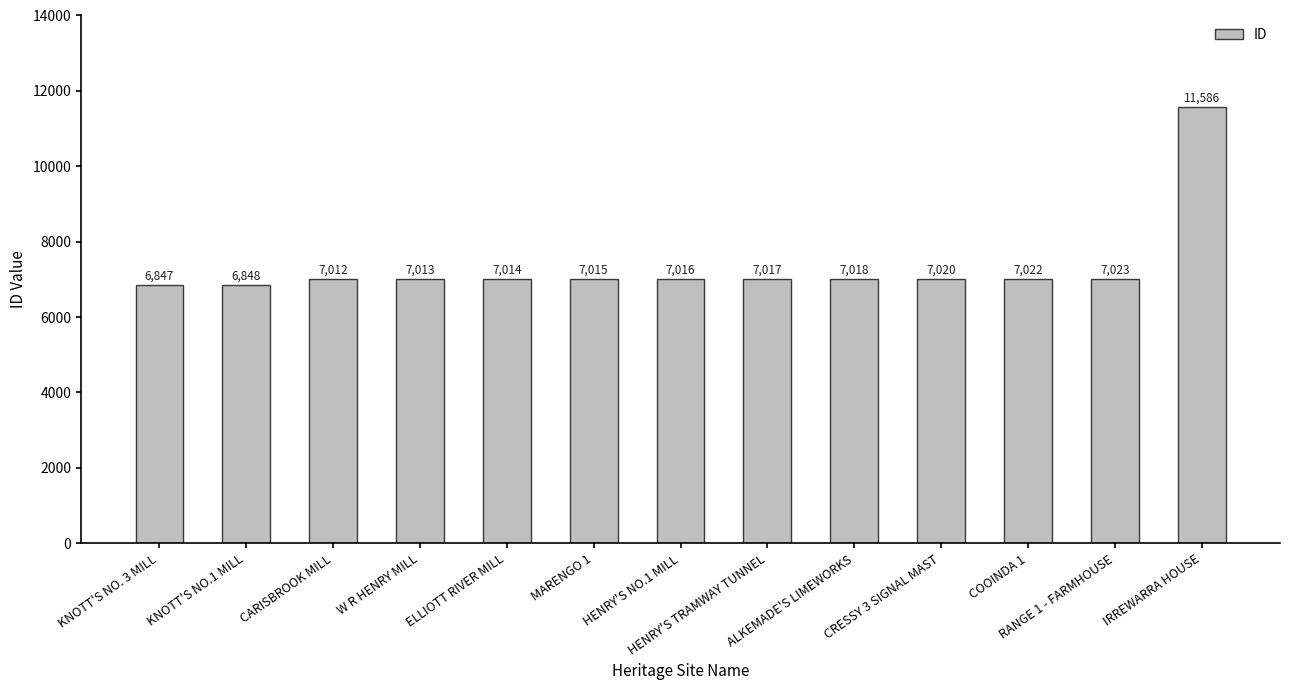

Reading left to right, transcribe all the data shown in this chart.

6847	6848	7012	7013	7014	7015	7016	7017	7018	7020	7022	7023	11586